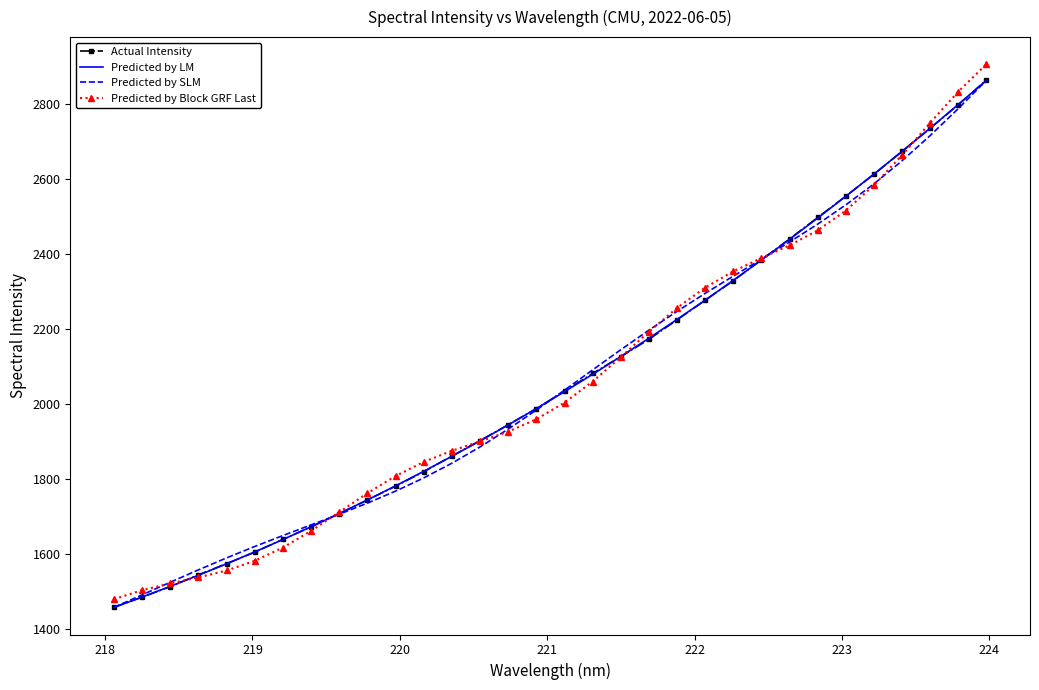

How many values in the Predicted by Block GRF Last series exceed 2002?

16